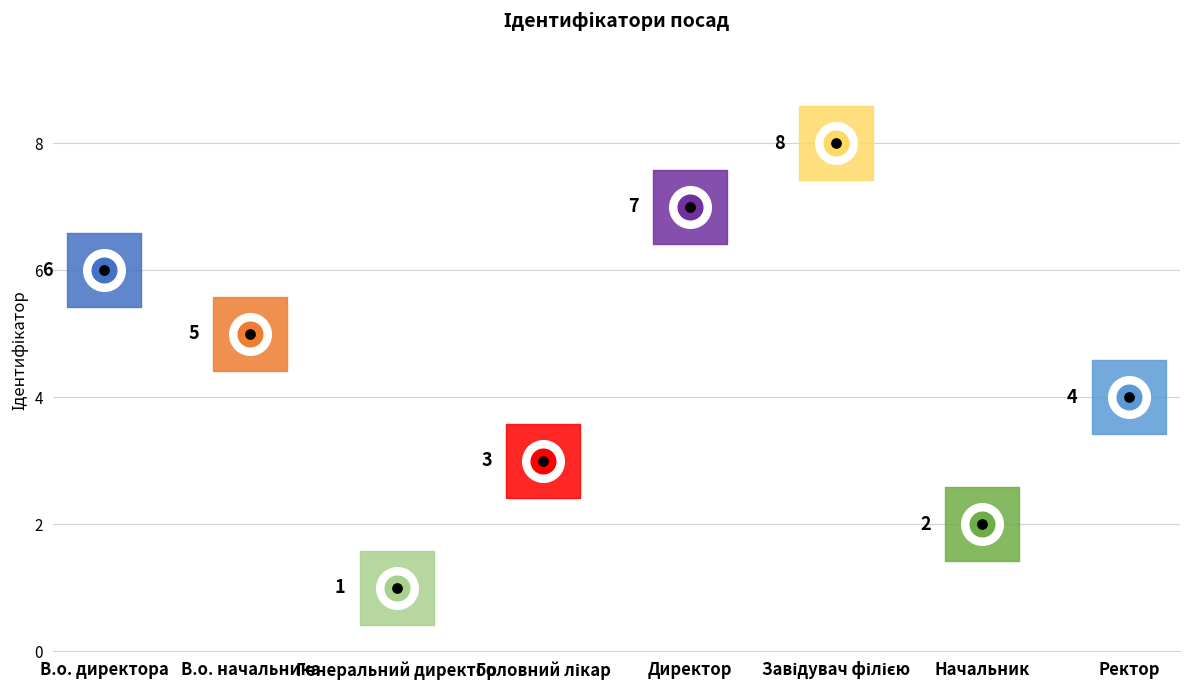

What is the ratio of the value at Завідувач філією to the value at В.о. начальника?

1.6